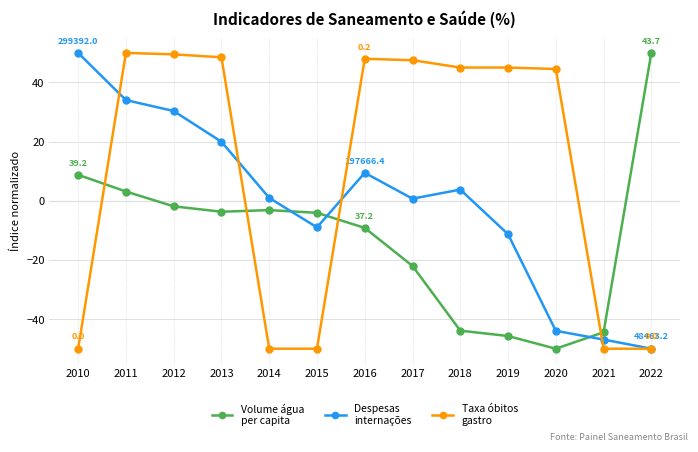

What is the total value across all series at 2011?

87.2